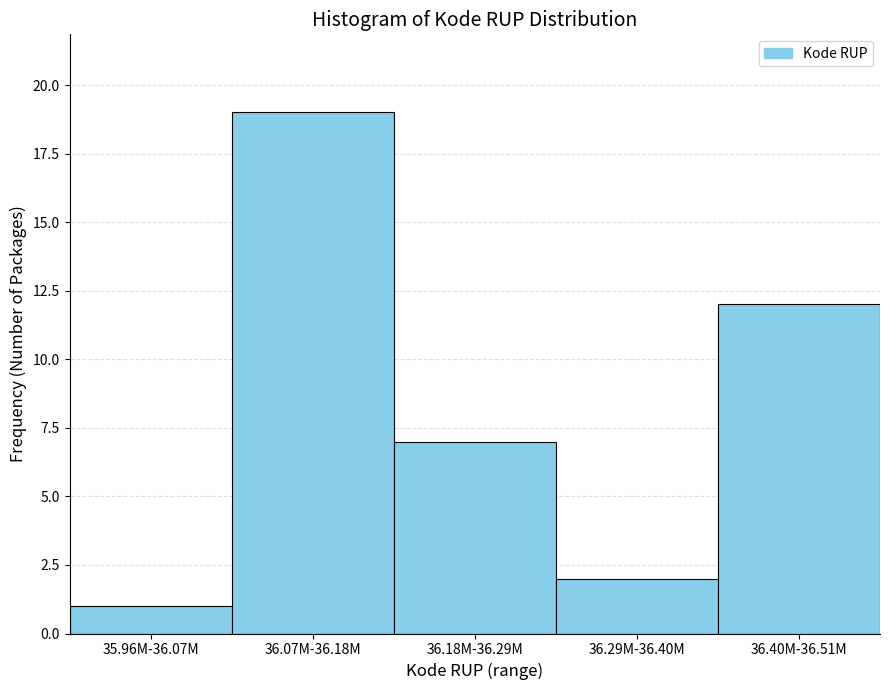

Reading right to left, list all the values displayed in this chart.

36.40M-36.51M=12	36.29M-36.40M=2	36.18M-36.29M=7	36.07M-36.18M=19	35.96M-36.07M=1